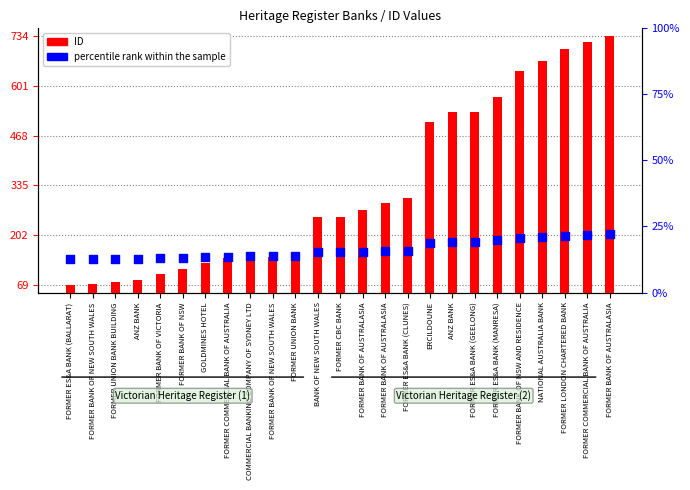

Which series has the largest total across all categories?

ID